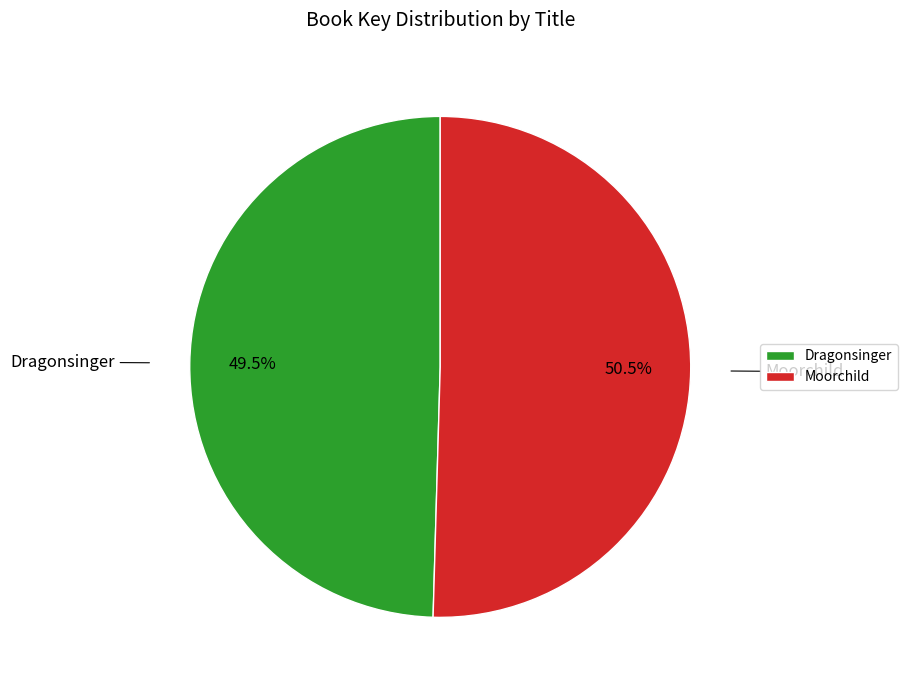

What is the total percentage of Dragonsinger and Moorchild?

100.0%